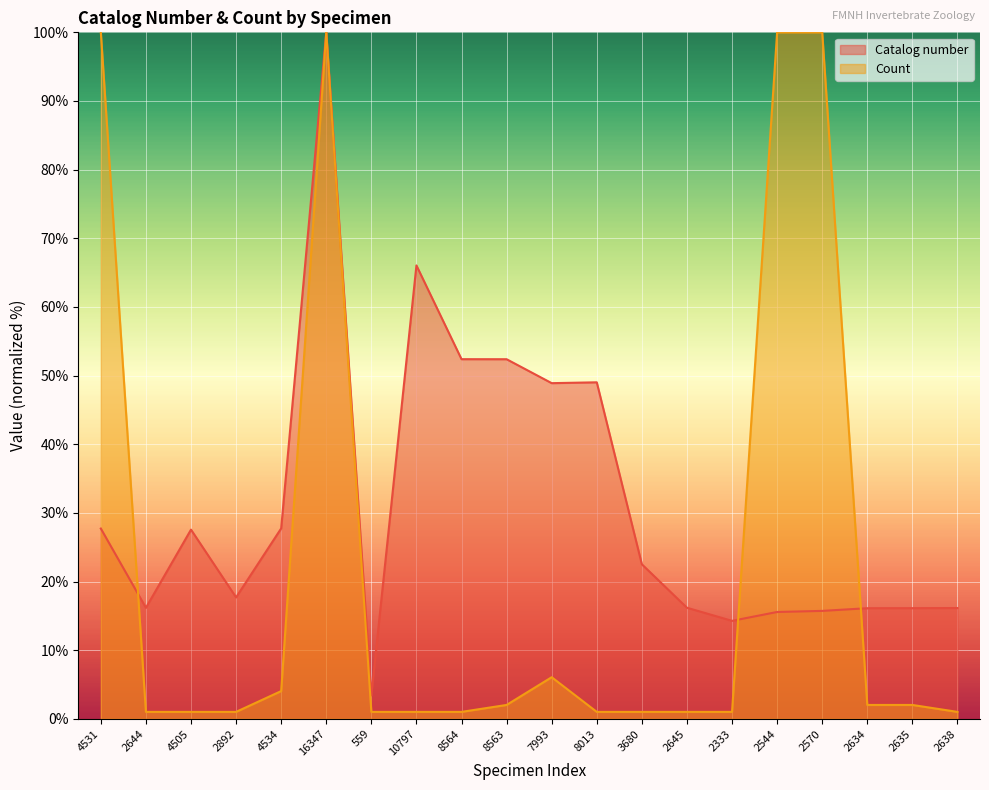

Rank the series by their average value, from lowest to highest.

Count, Catalog number